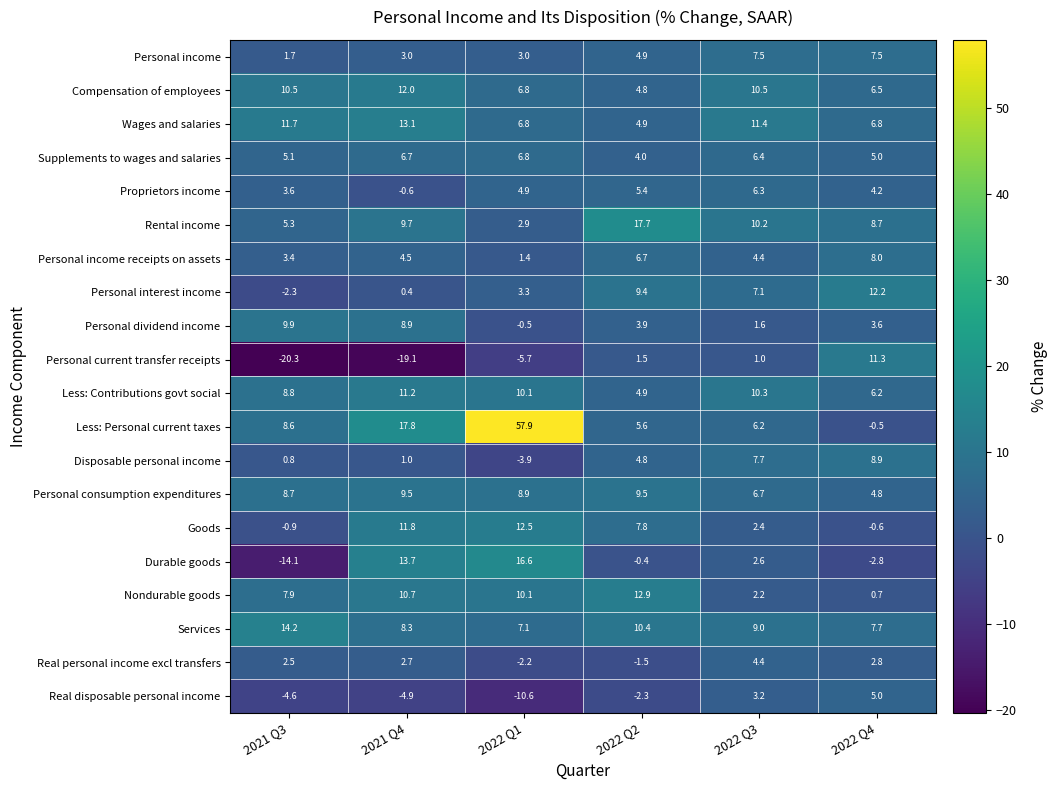

What is the difference between the second highest and second lowest values in the Nondurable goods series?

8.5